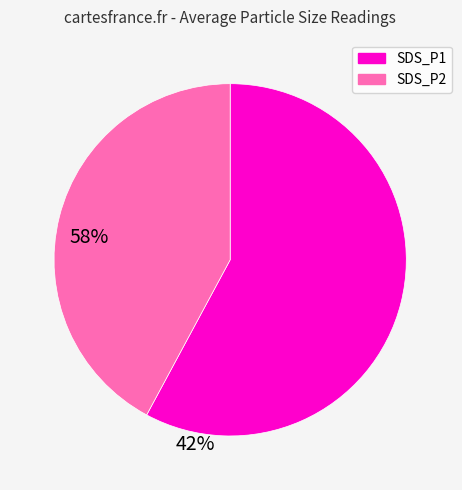

Does SDS_P2 account for over 50% of the chart?

No